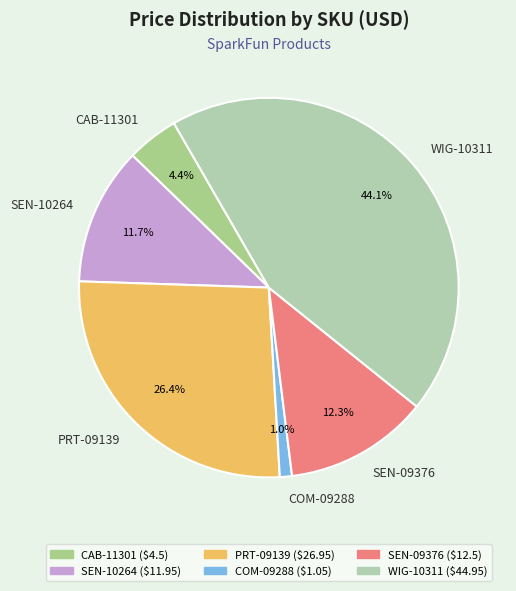

Which category has the biggest portion of the pie?

WIG-10311